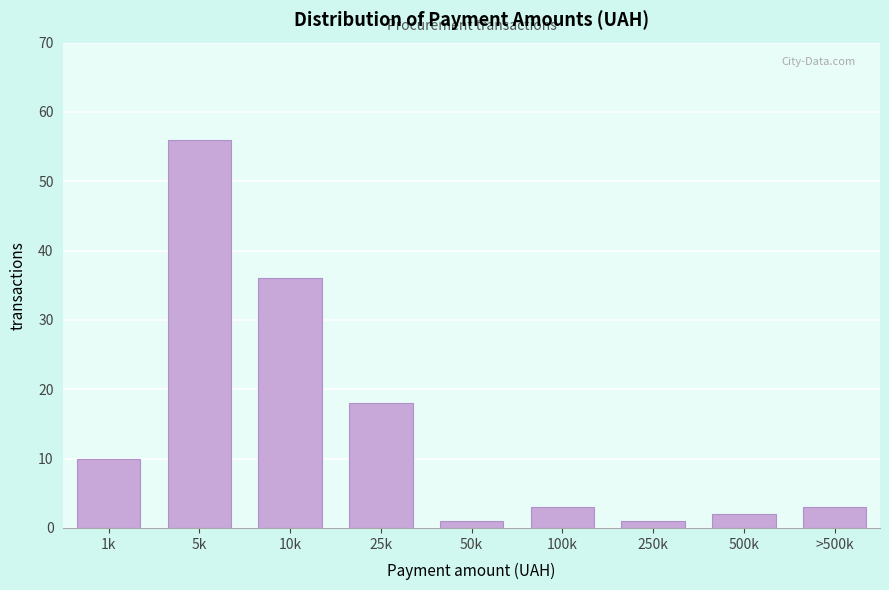

Reading right to left, what are all the values shown in this chart?

>500k=3	500k=2	250k=1	100k=3	50k=1	25k=18	10k=36	5k=56	1k=10